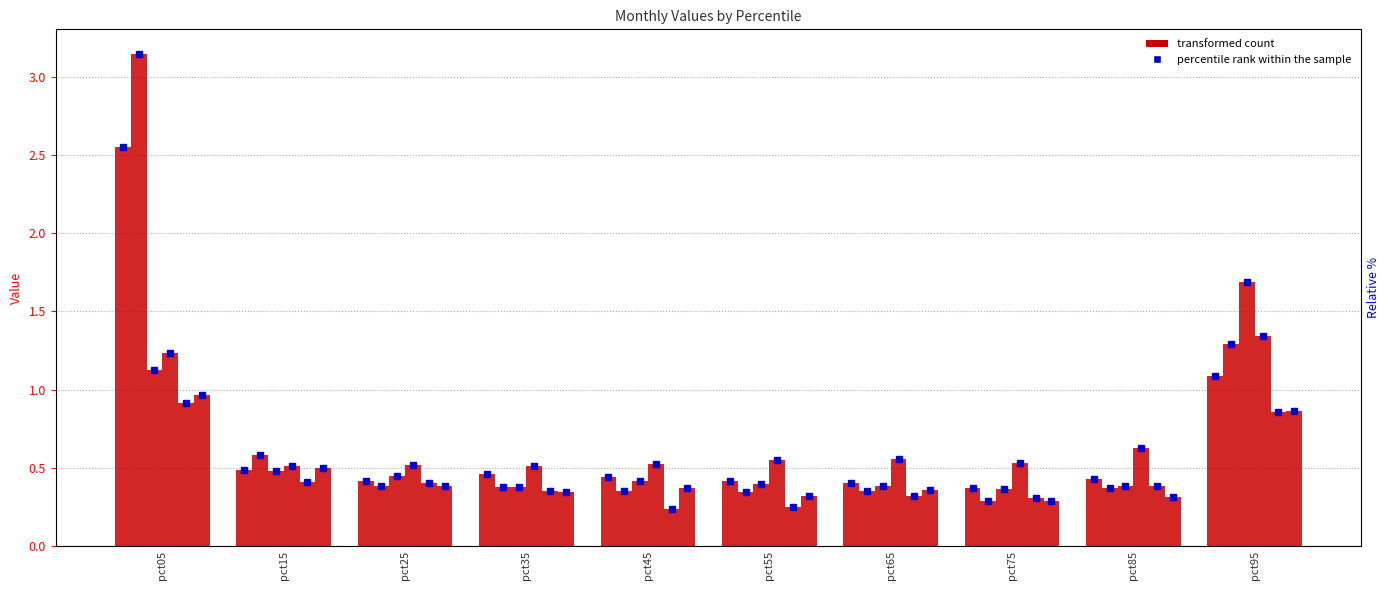

What is the highest value of the Jan series?

2.5